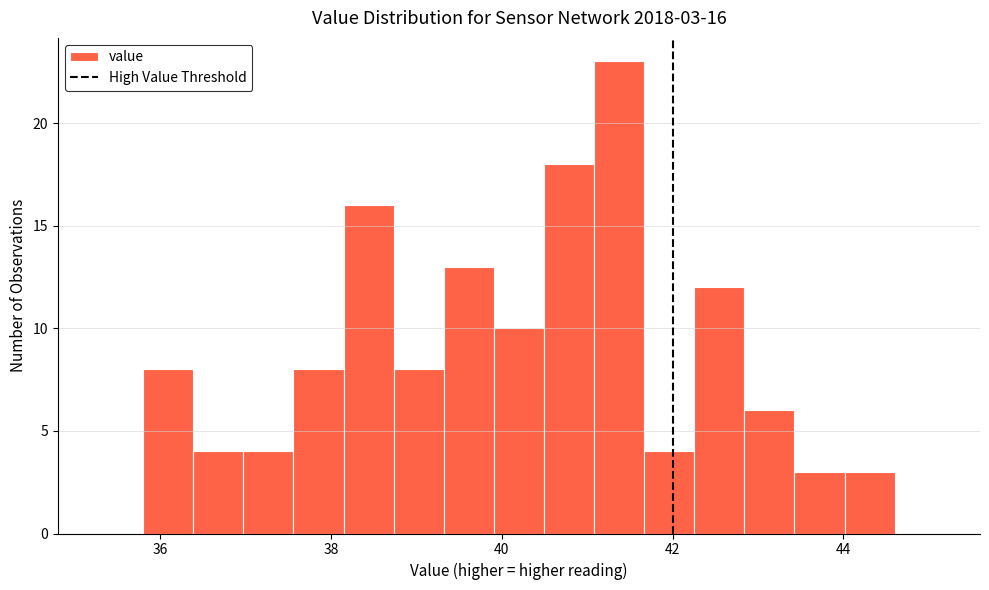

Read against the x-axis, roughly where is the centre of the tallest bar?

41.4